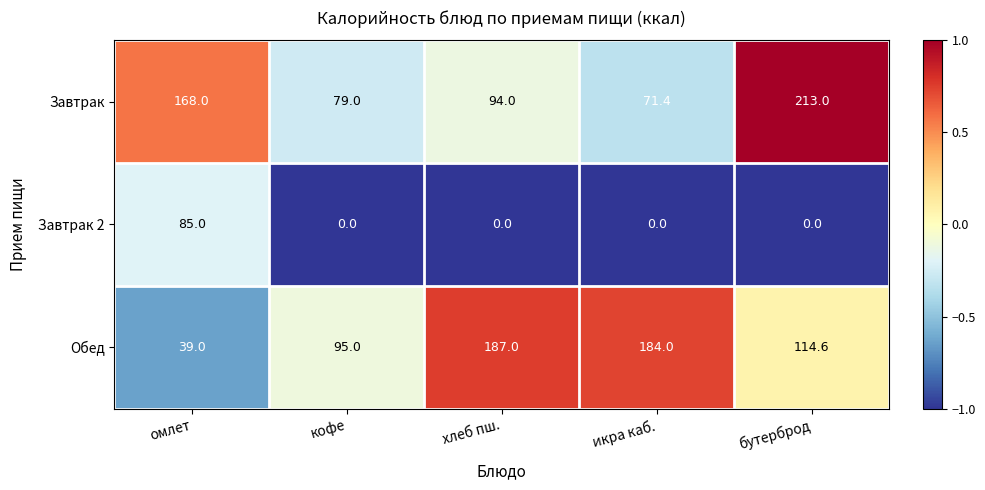

Reading left to right, transcribe all the data shown in this chart.

Завтрак: 168.0	79.0	94.0	71.4	213.0
Завтрак 2: 85.0	0.0	0.0	0.0	0.0
Обед: 39.0	95.0	187.0	184.0	114.6